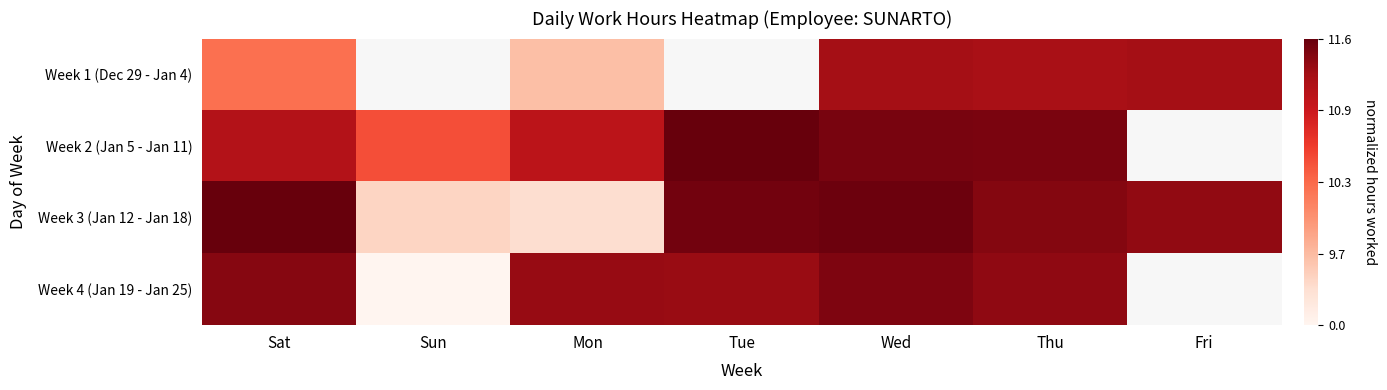

At how many categories does at least one series exceed 0?

7